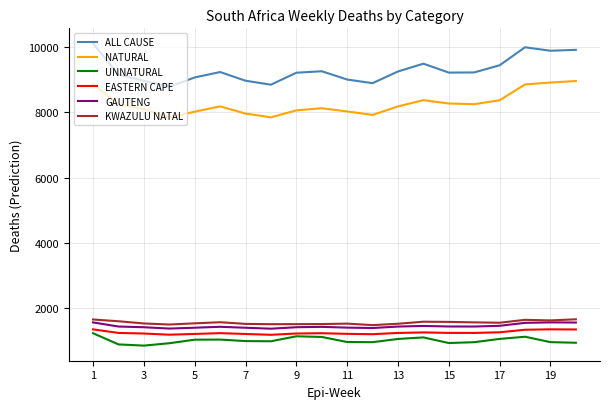

Which series has the largest total across all categories?

ALL CAUSE